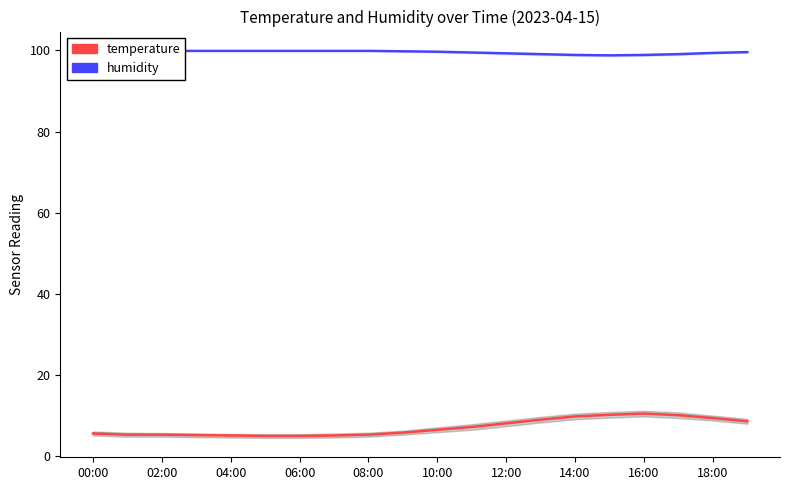

What is the value of the humidity point at the 8th from the left?

99.9